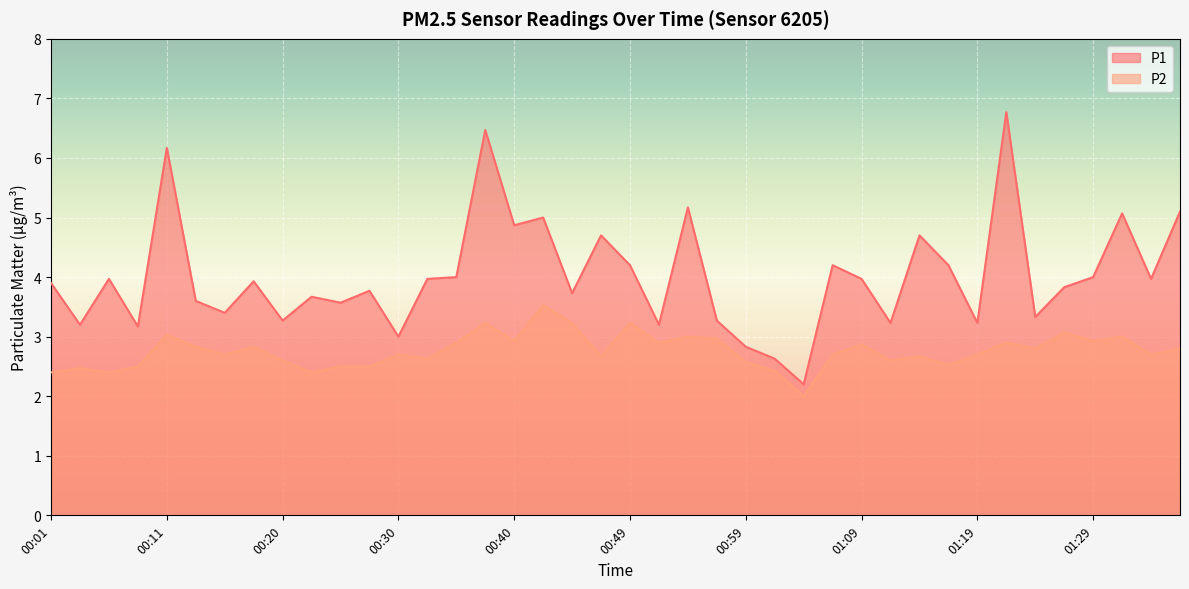

What is the sum of all P2 values?

110.3